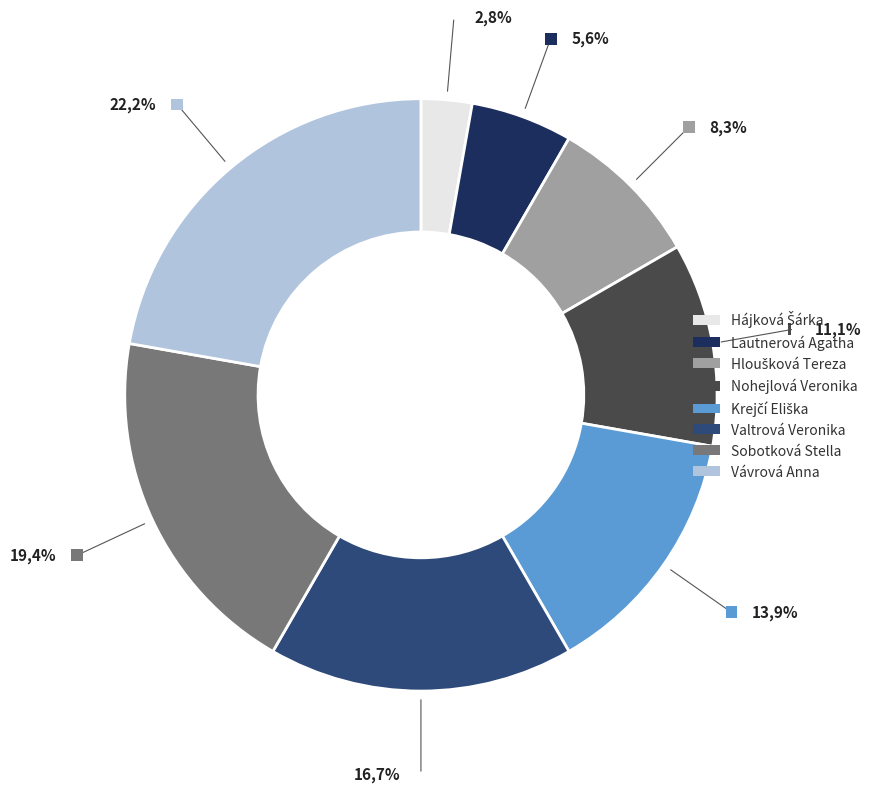

Between Hájková Šárka and Vávrová Anna, which is larger?

Vávrová Anna